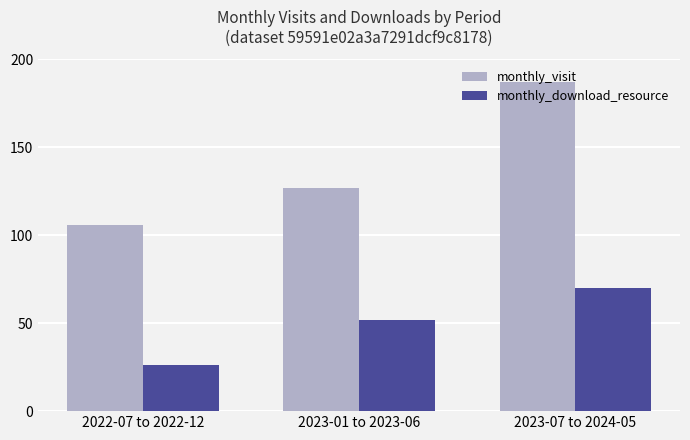

How many monthly_visit values are between 106 and 187?

3